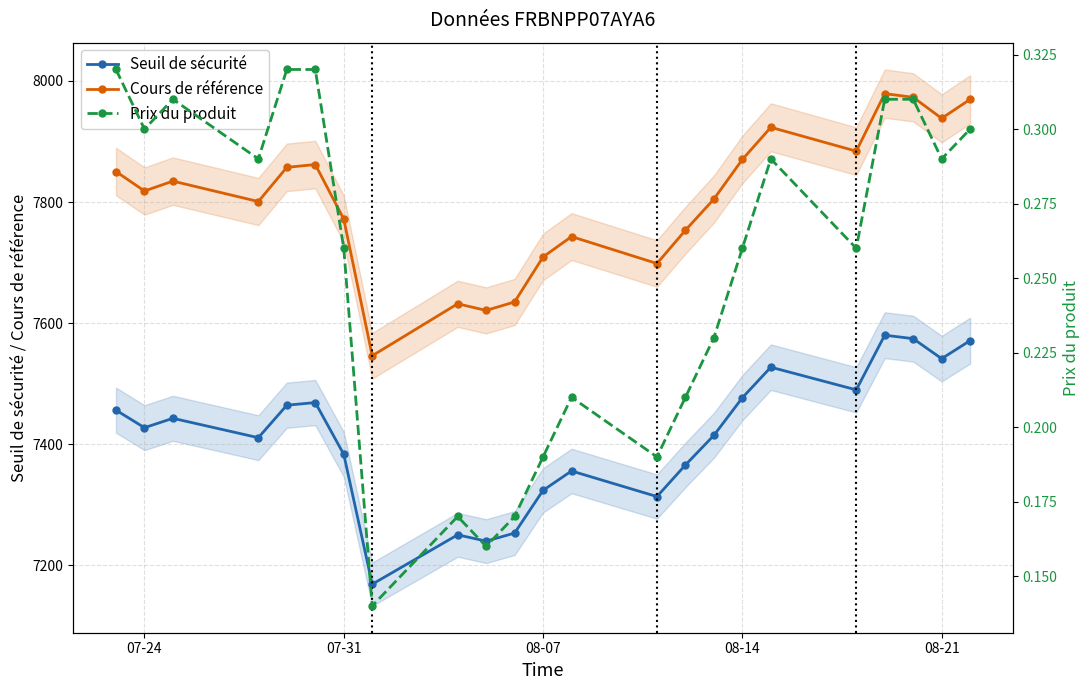

True or false: Seuil de sécurité and Cours de référence cross at least once.

False